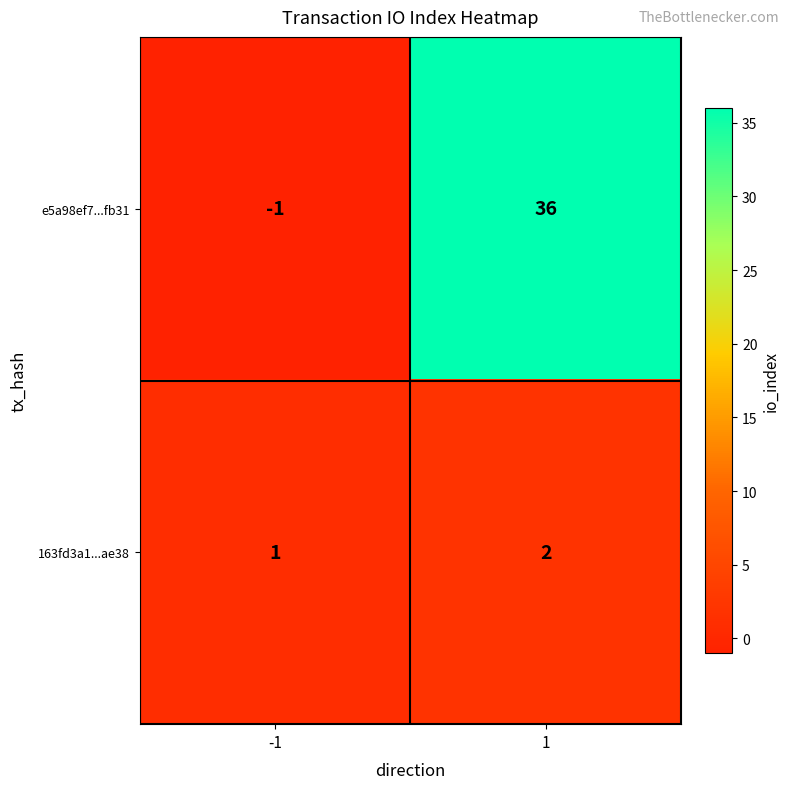

List the labels in order of e5a98ef7...fb31 value, largest first.

1, -1